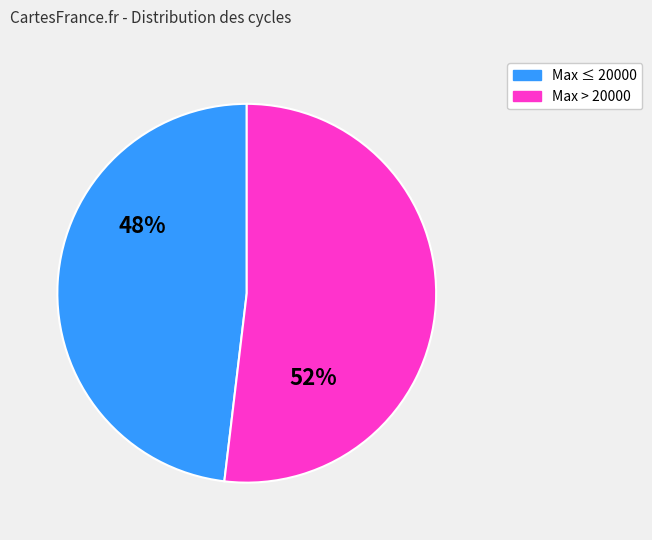

To the nearest percent, what is the average slice percentage?

50%